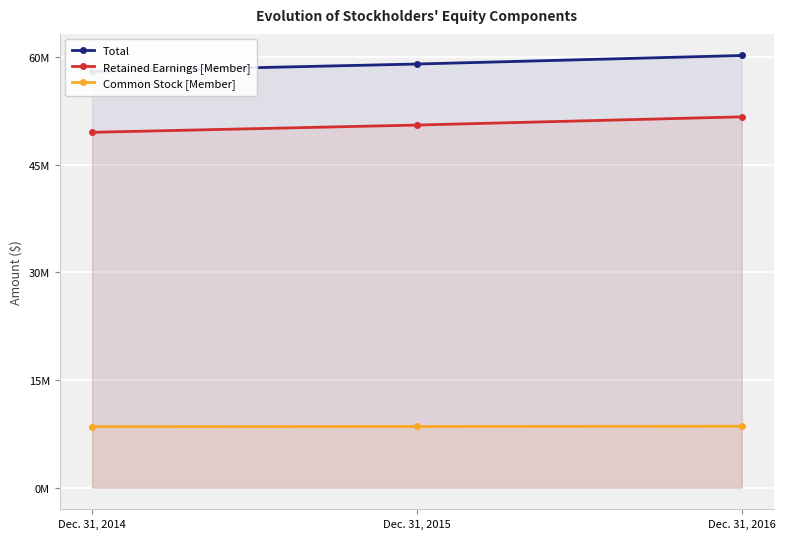

What is the difference between the maximum and minimum values in the Common Stock [Member] series?

63402